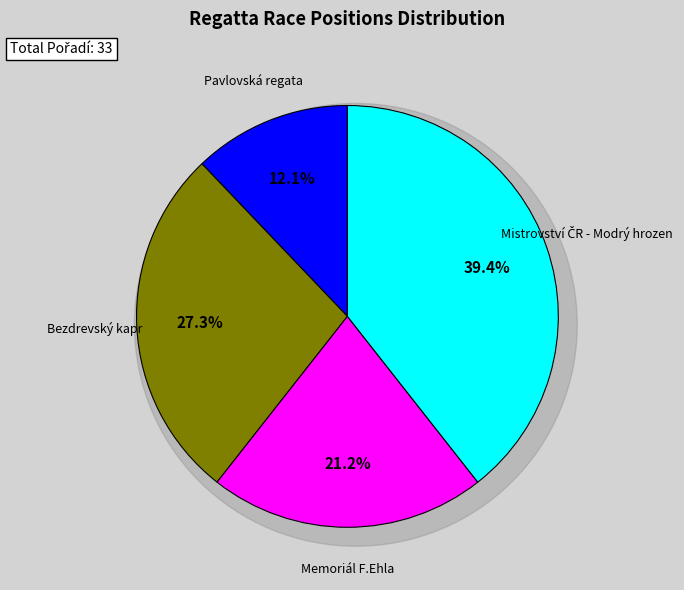

What percentage is the Bezdrevský kapr slice, to the nearest percent?

27%